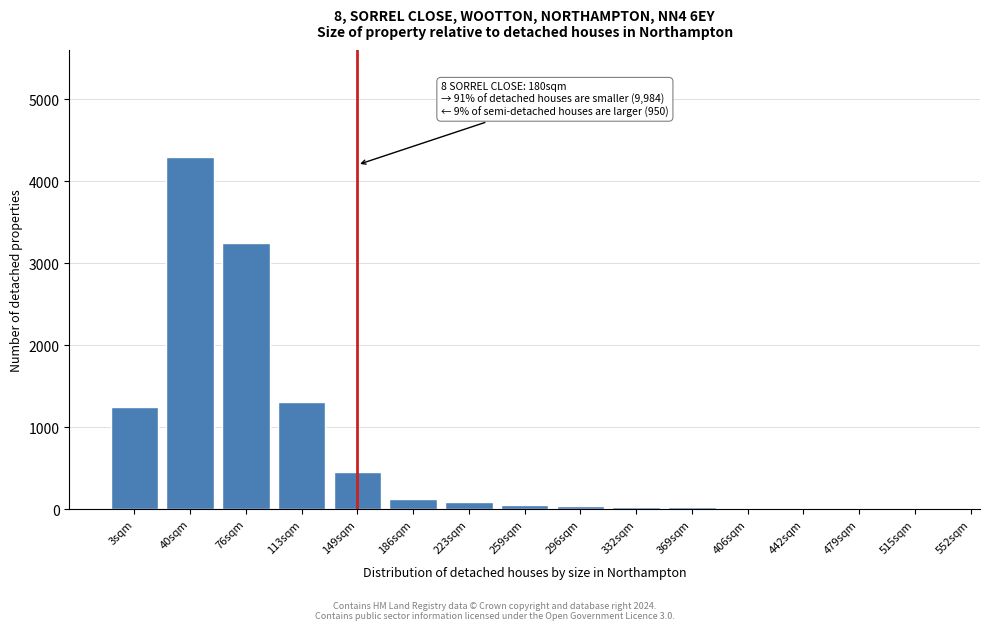

Which category has the highest value across all series?

40sqm